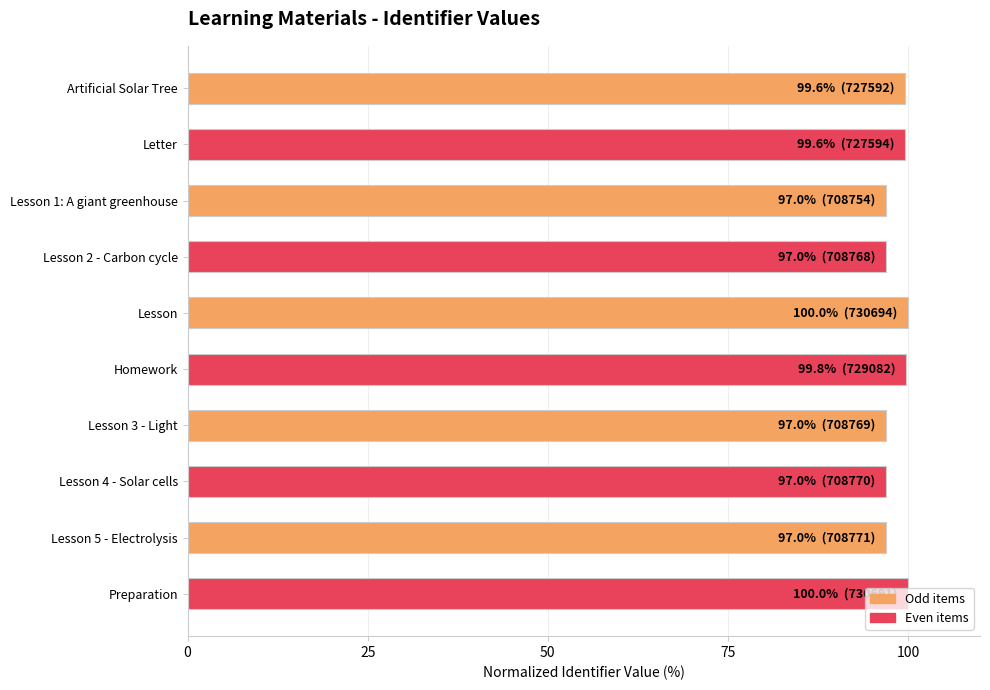

Is it true that the value at Homework is 99.8?

True